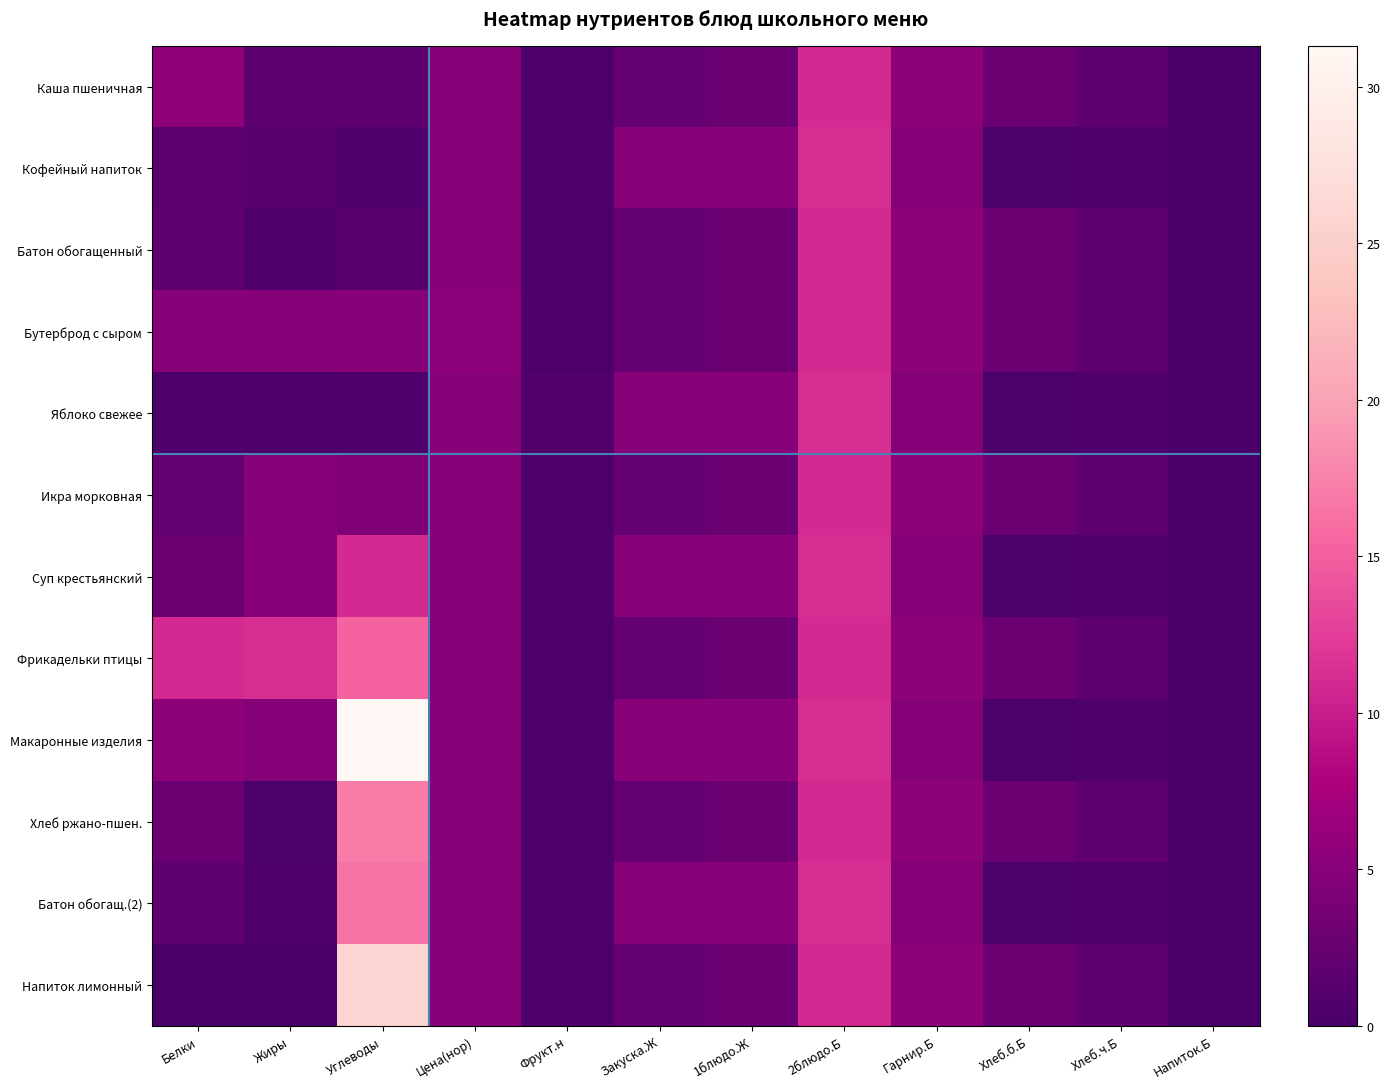

How many distinct data groups are displayed?

12